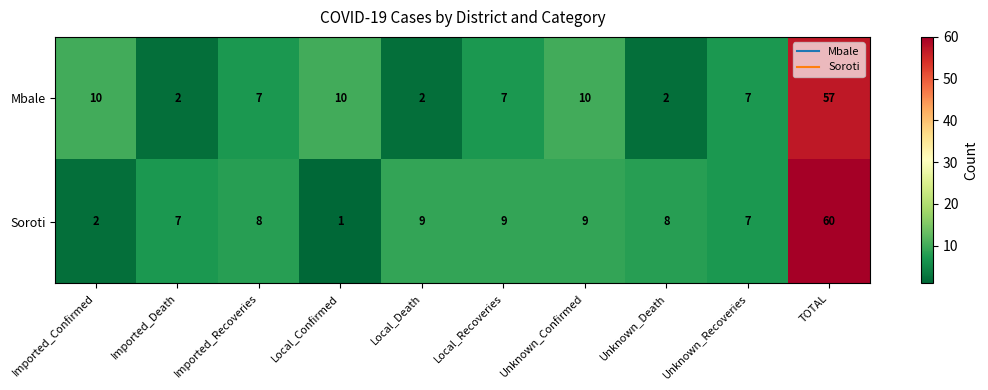

What is the maximum value shown in the chart?

60